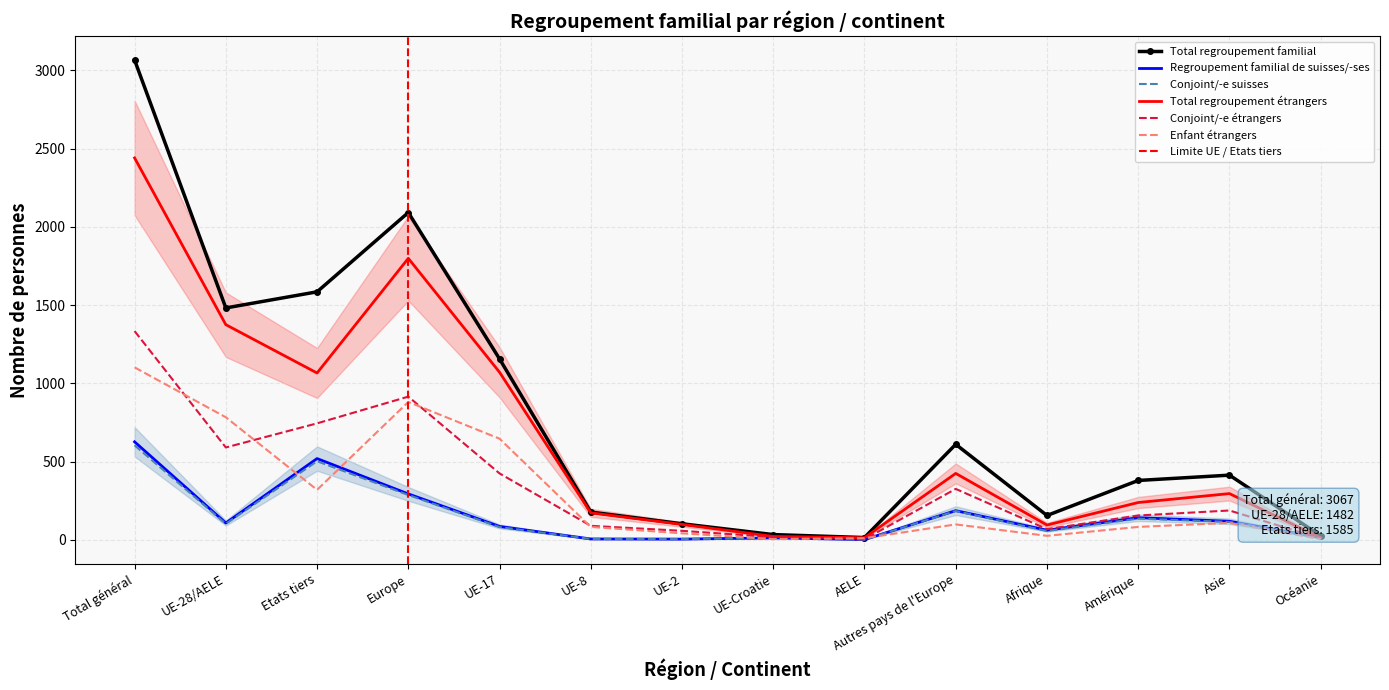

What is the difference between the Conjoint/-e étrangers values at Autres pays de l'Europe and Europe?

590